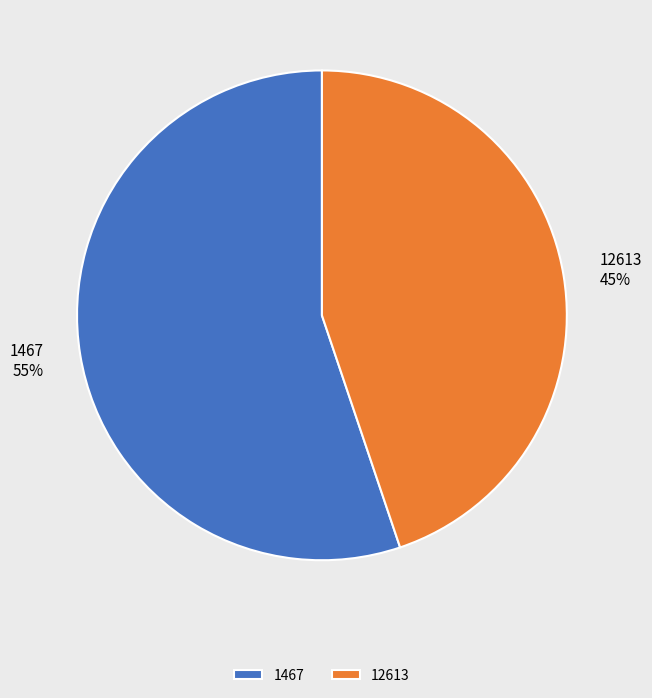

To the nearest percent, what portion does 1467 represent?

55%